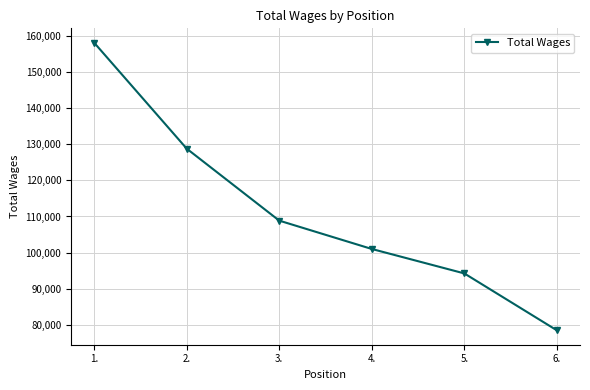

True or false: the data has more than 1 interior local peaks.

False